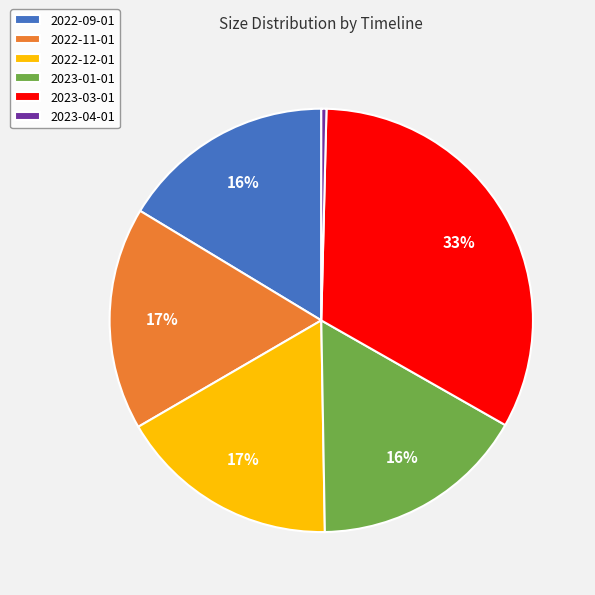

Is there a majority slice in this chart?

No